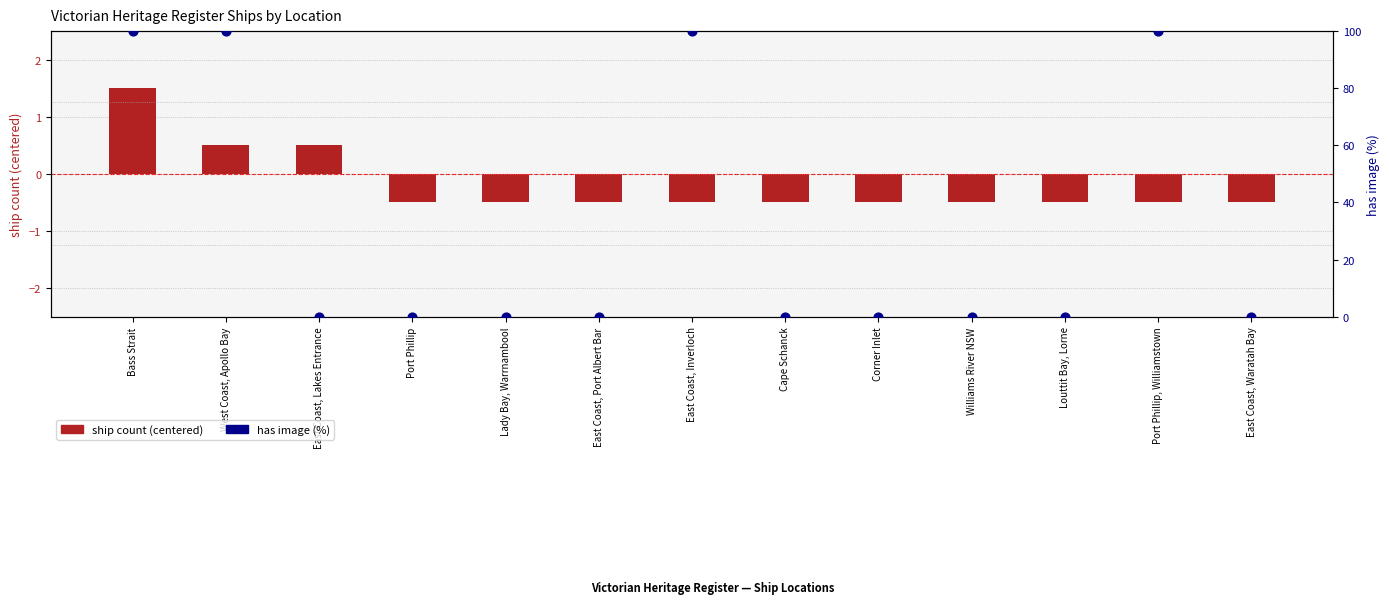

At which category is the sum across all series the highest?

Bass Strait